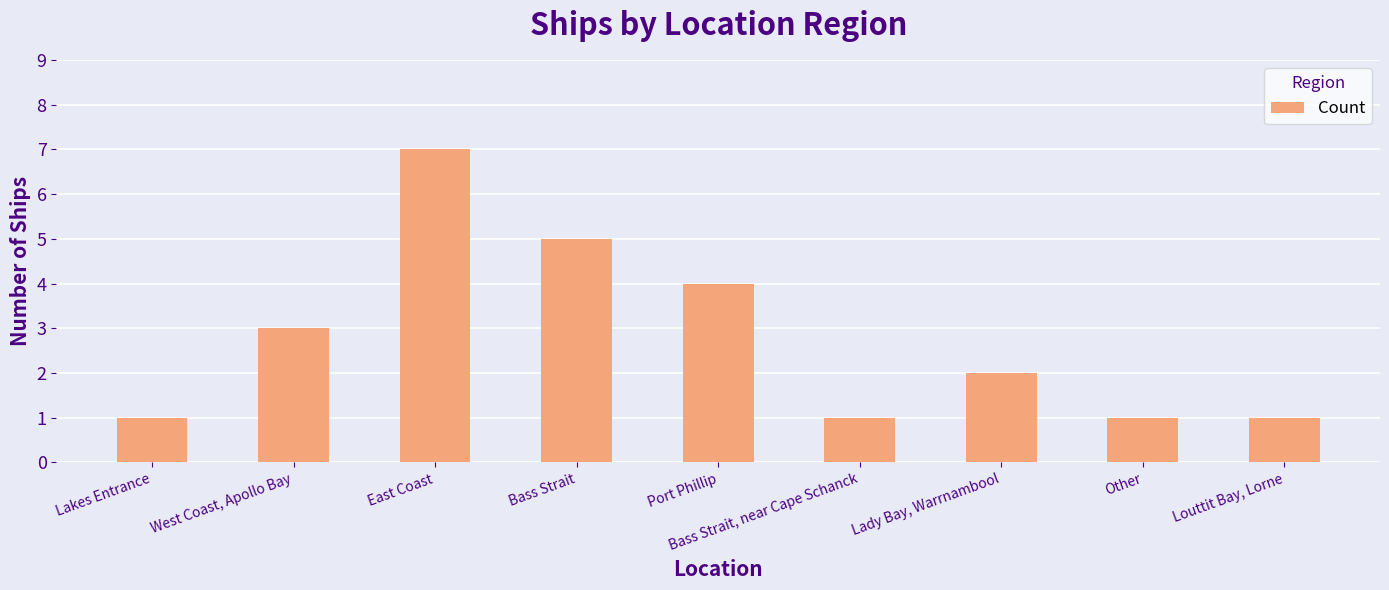

Is it true that the value at Bass Strait is 7?

False